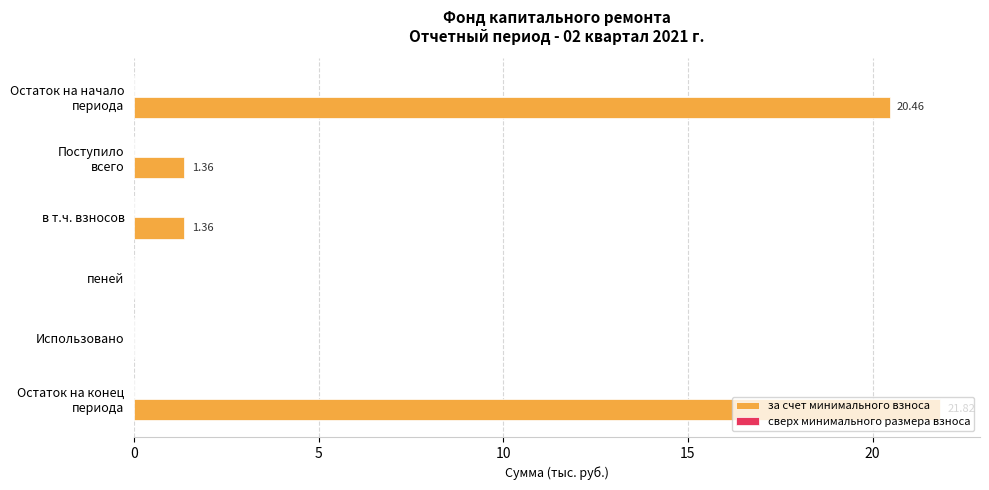

Are the bars horizontal?

Yes